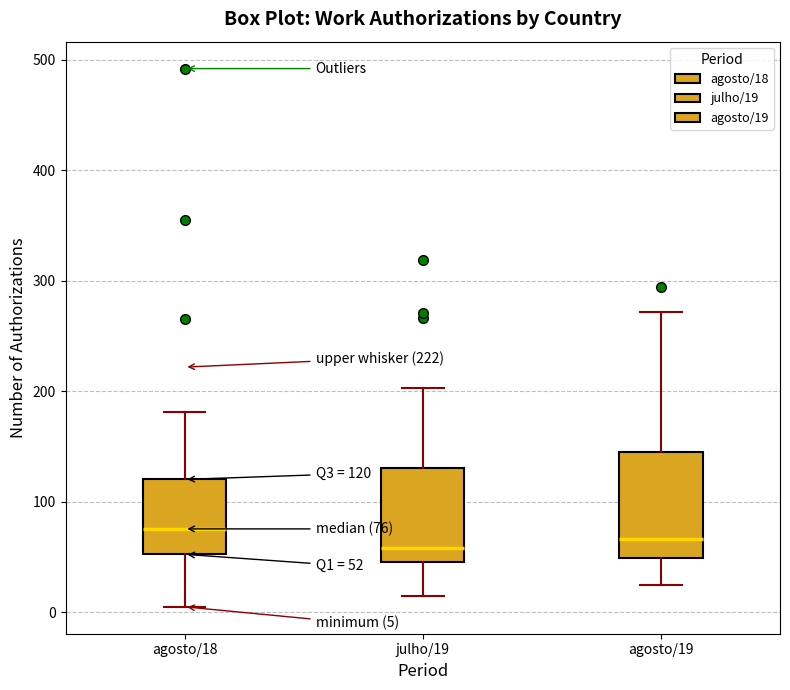

Which box is the tallest, from its lower edge to its upper edge?

agosto/19